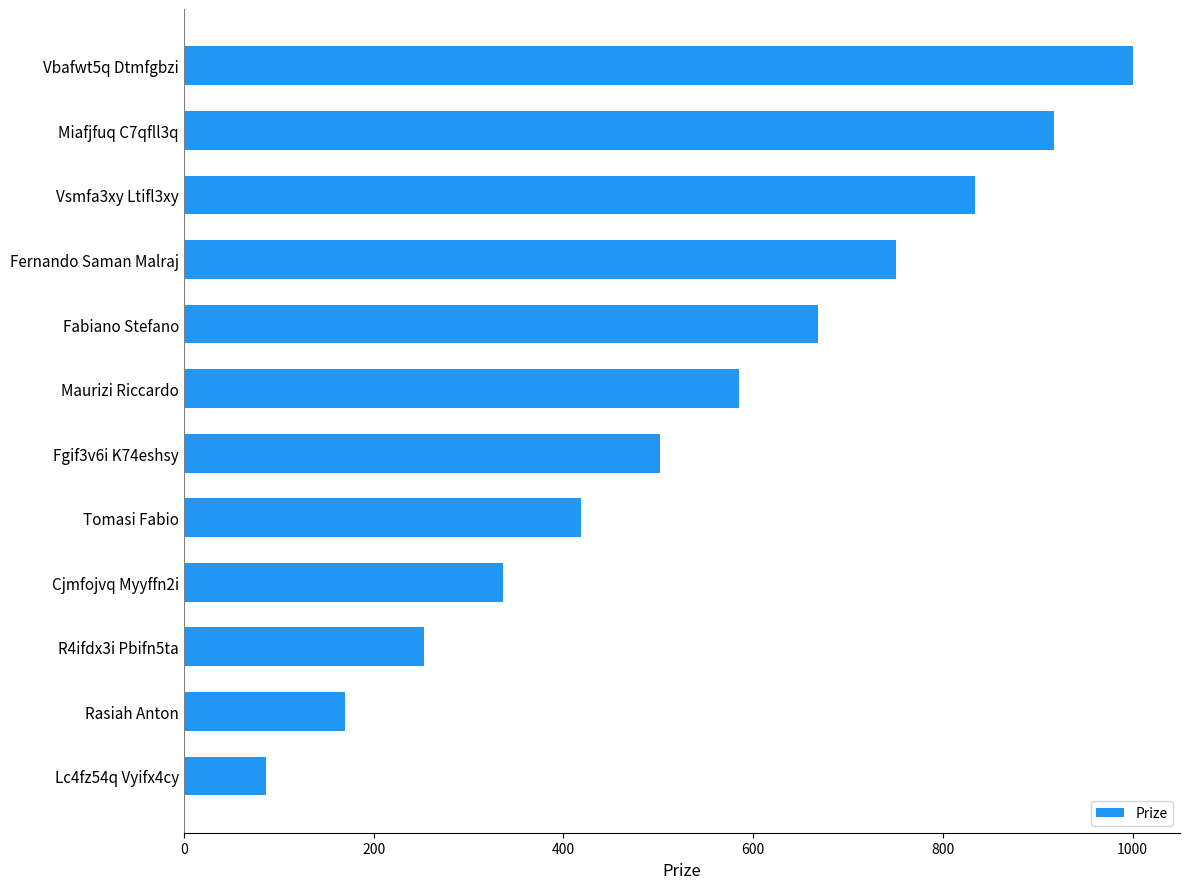

Reading bottom to top, what are all the values shown in this chart?

Lc4fz54q Vyifx4cy=87	Rasiah Anton=170	R4ifdx3i Pbifn5ta=253	Cjmfojvq Myyffn2i=336	Tomasi Fabio=419	Fgif3v6i K74eshsy=502	Maurizi Riccardo=585	Fabiano Stefano=668	Fernando Saman Malraj=751	Vsmfa3xy Ltifl3xy=834	Miafjfuq C7qfll3q=917	Vbafwt5q Dtmfgbzi=1000